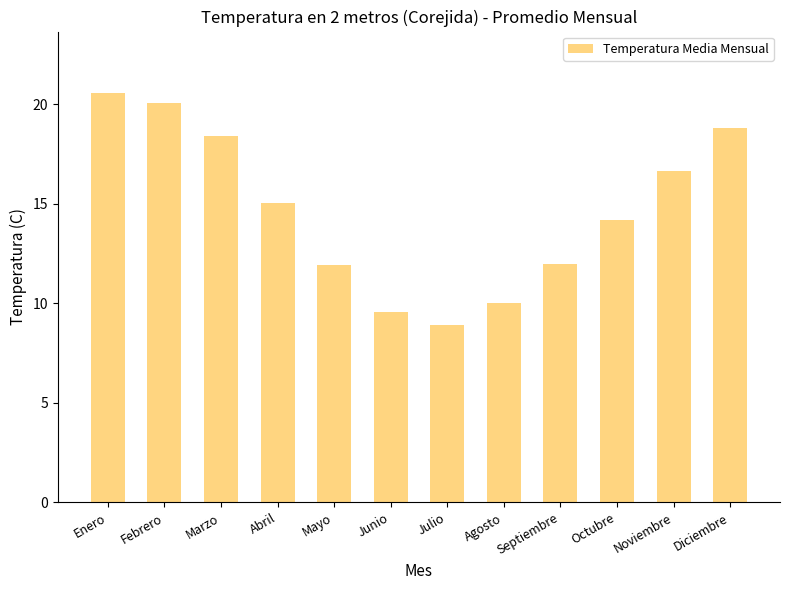

What is the change in value from Agosto to Diciembre?

+8.8